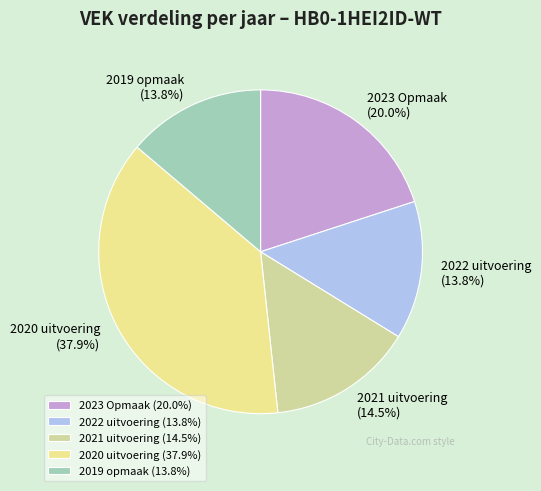

The 2022 uitvoering slice represents 14% of the pie. True or false?

True